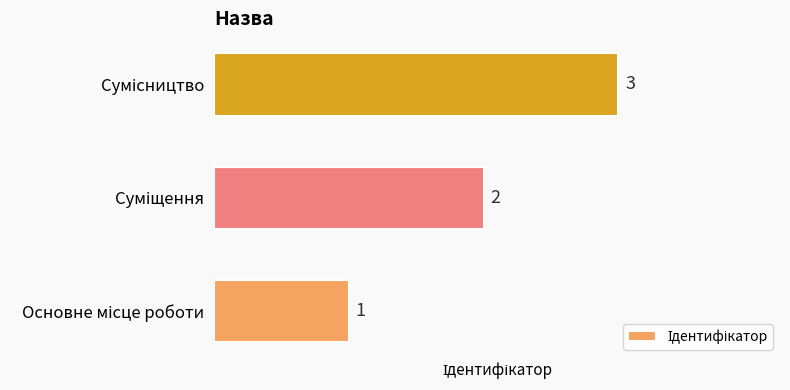

Count the values in the range 1 to 3.

3